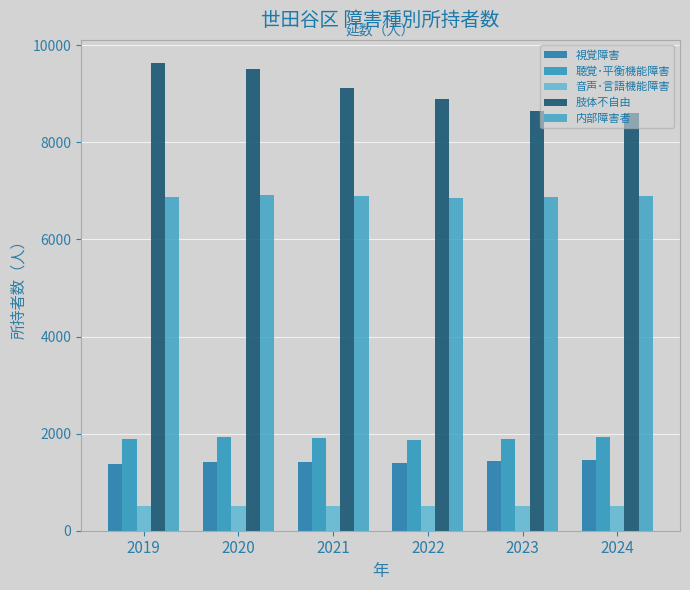

The value of 音声･言語機能障害 at 2023 is 509. True or false?

True